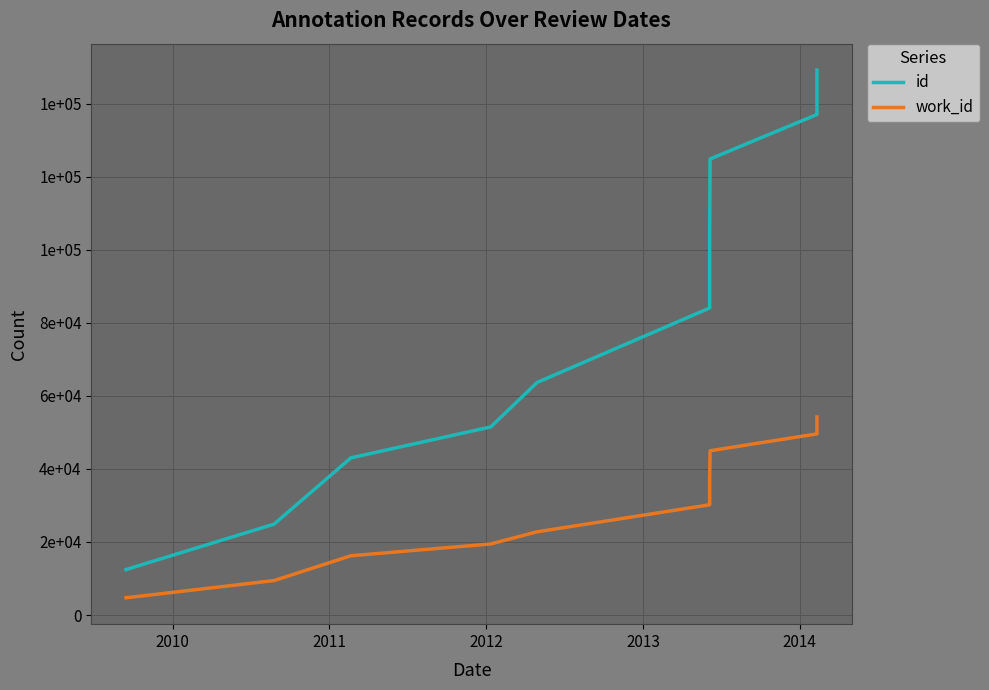

How many lines are shown in the chart?

2